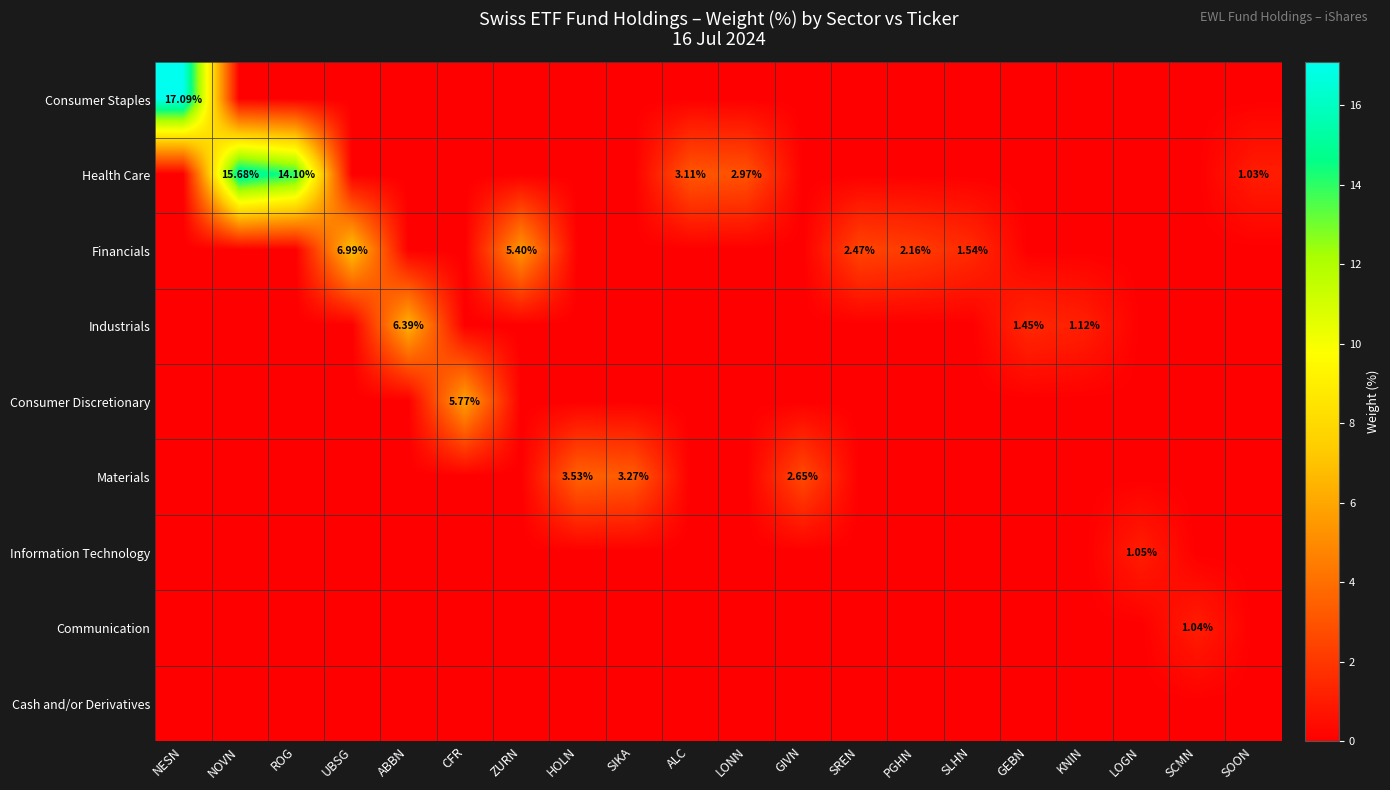

What is the average value of the Health Care series?

1.8